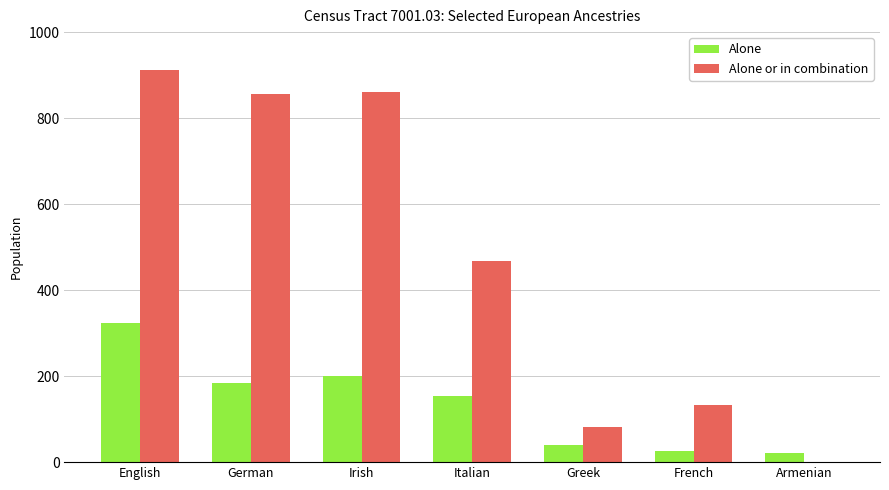

Between Greek and Armenian, which series saw the biggest shift?

Alone or in combination